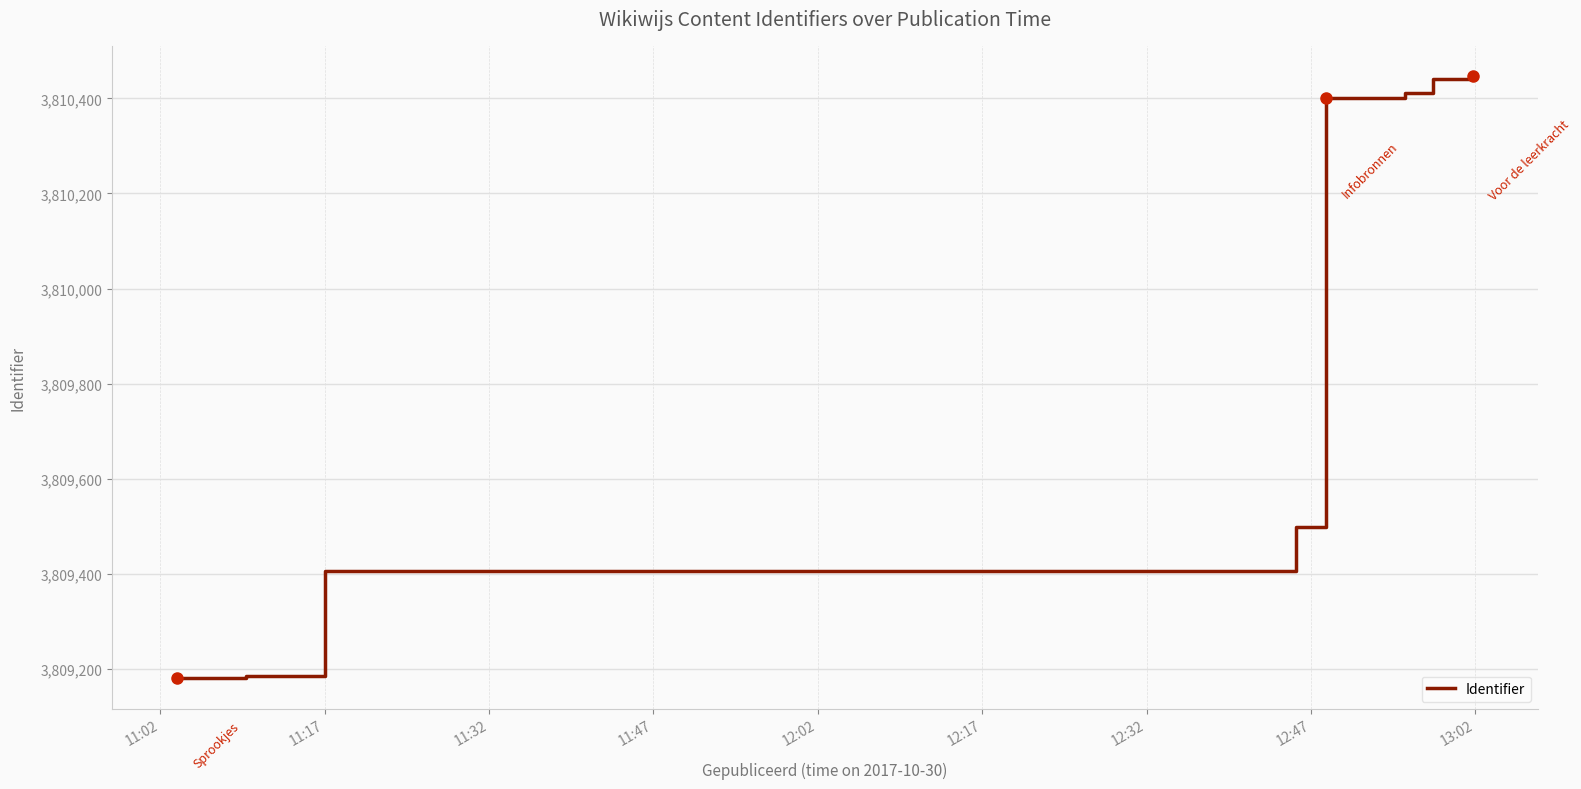

What is the average value?

3809871